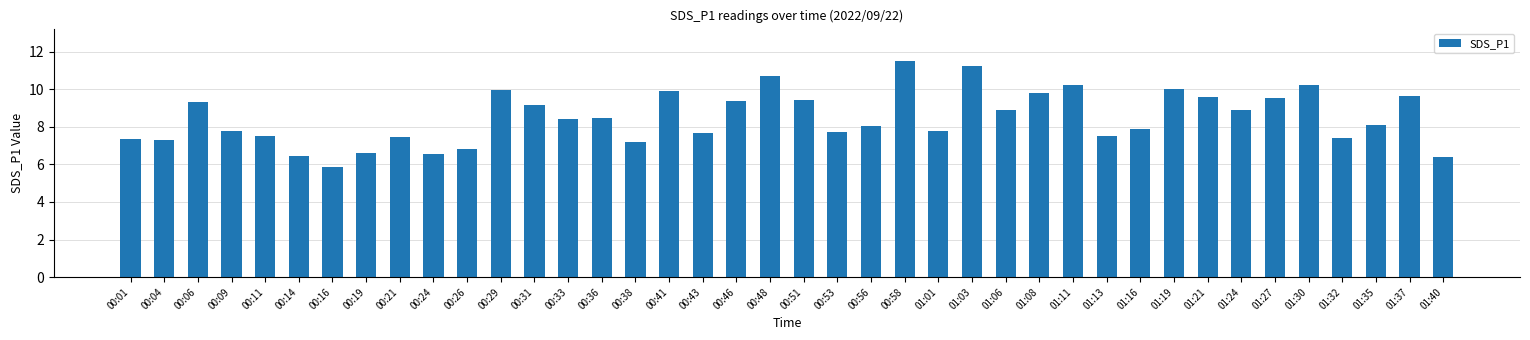

What is the sum of all values?

339.4